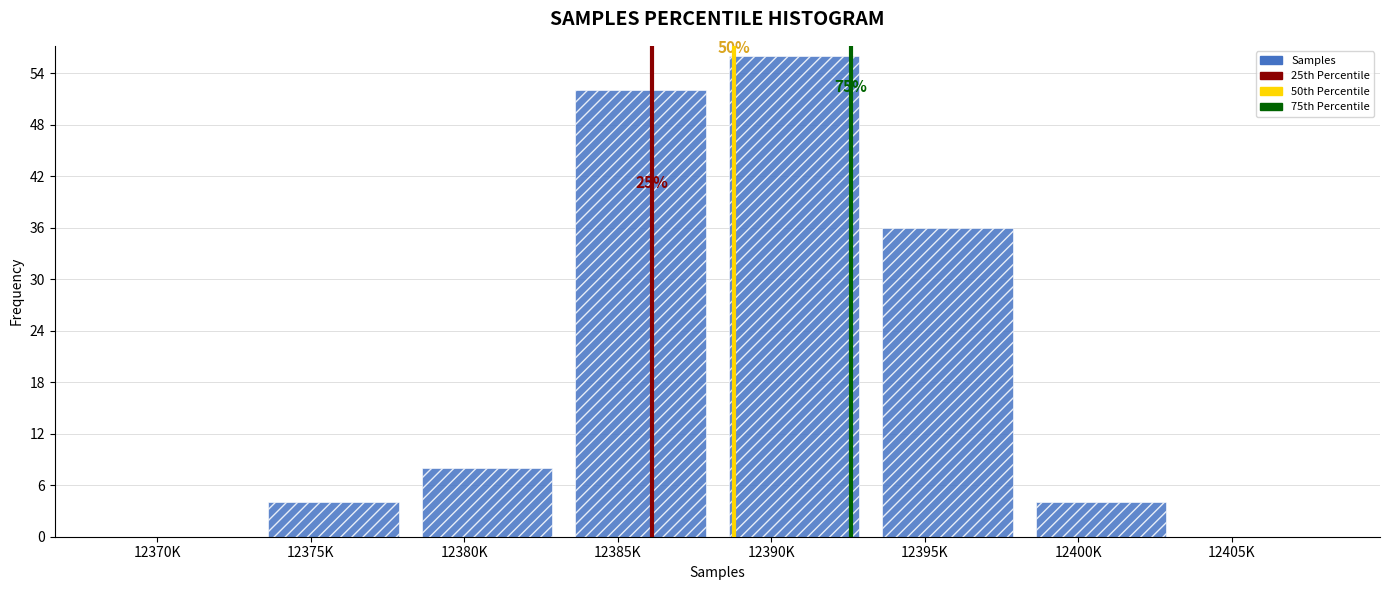

Reading right to left, what are all the values shown in this chart?

12405K=0	12400K=4	12395K=36	12390K=56	12385K=52	12380K=8	12375K=4	12370K=0